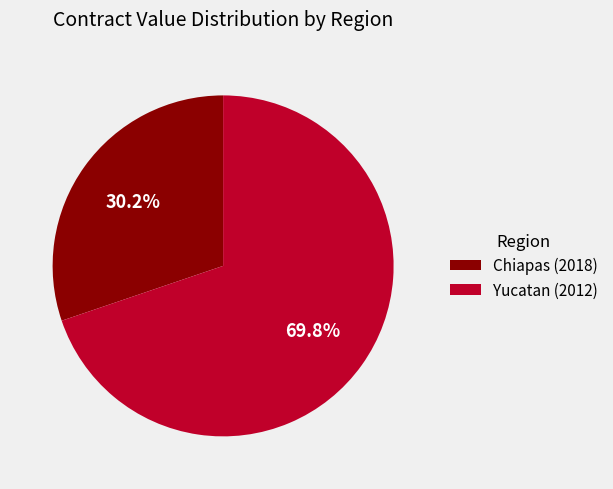

The Yucatan (2012) slice represents 59% of the pie. True or false?

False